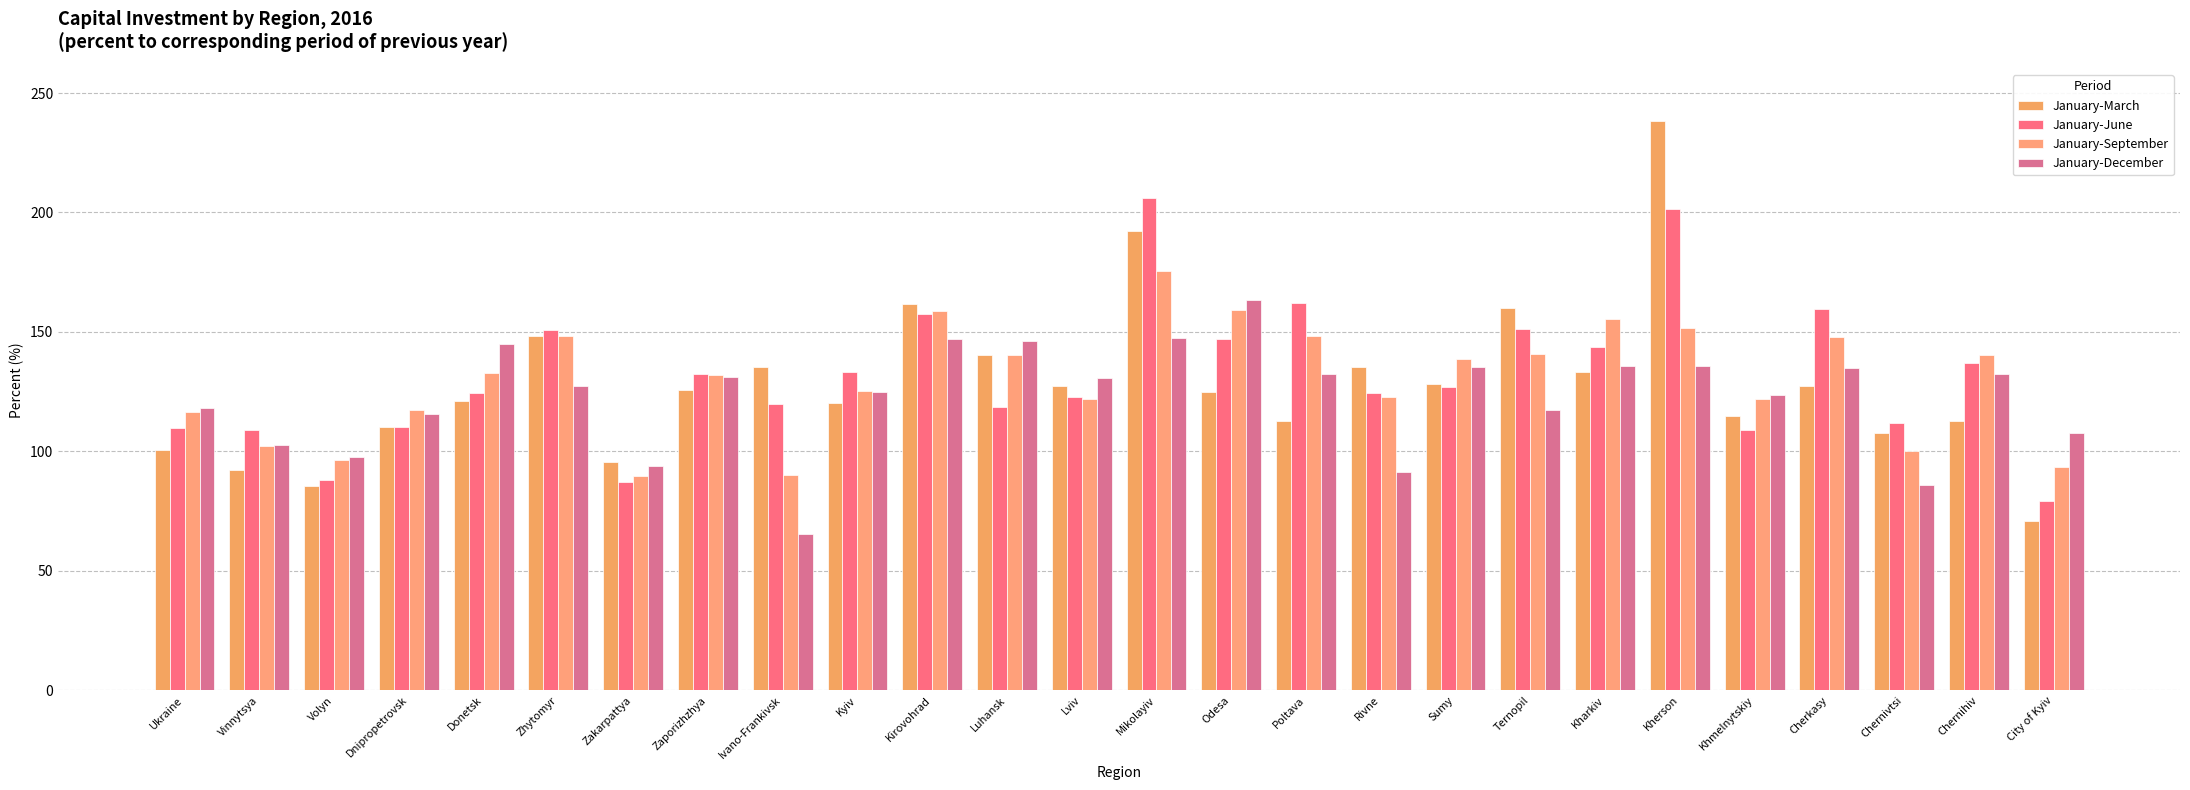

Reading right to left, extract all data points from this chart.

January-March: City of Kyiv=70.7	Chernihiv=112.6	Chernivtsi=107.7	Cherkasy=127.5	Khmelnytskiy=114.6	Kherson=238.2	Kharkiv=133.3	Ternopil=160.2	Sumy=128.2	Rivne=135.4	Poltava=112.6	Odesa=124.7	Mikolayiv=192.2	Lviv=127.2	Luhansk=140.5	Kirovohrad=161.5	Kyiv=120.1	Ivano-Frankivsk=135.5	Zaporizhzhya=125.7	Zakarpattya=95.7	Zhytomyr=148.3	Donetsk=120.9	Dnipropetrovsk=110.0	Volyn=85.3	Vinnytsya=92.1	Ukraine=100.7
January-June: City of Kyiv=79.2	Chernihiv=137.0	Chernivtsi=111.8	Cherkasy=159.5	Khmelnytskiy=108.9	Kherson=201.5	Kharkiv=143.9	Ternopil=151.2	Sumy=126.9	Rivne=124.5	Poltava=162.2	Odesa=146.9	Mikolayiv=205.9	Lviv=122.6	Luhansk=118.5	Kirovohrad=157.5	Kyiv=133.2	Ivano-Frankivsk=119.7	Zaporizhzhya=132.4	Zakarpattya=87.0	Zhytomyr=150.7	Donetsk=124.6	Dnipropetrovsk=110.4	Volyn=87.9	Vinnytsya=109.1	Ukraine=109.6
January-September: City of Kyiv=93.4	Chernihiv=140.2	Chernivtsi=100.0	Cherkasy=147.7	Khmelnytskiy=122.1	Kherson=151.6	Kharkiv=155.6	Ternopil=140.9	Sumy=138.8	Rivne=122.9	Poltava=148.4	Odesa=159.0	Mikolayiv=175.6	Lviv=122.1	Luhansk=140.2	Kirovohrad=158.8	Kyiv=125.2	Ivano-Frankivsk=90.3	Zaporizhzhya=131.9	Zakarpattya=89.9	Zhytomyr=148.5	Donetsk=132.8	Dnipropetrovsk=117.3	Volyn=96.2	Vinnytsya=102.1	Ukraine=116.4
January-December: City of Kyiv=107.5	Chernihiv=132.5	Chernivtsi=85.9	Cherkasy=135.0	Khmelnytskiy=123.4	Kherson=135.8	Kharkiv=135.9	Ternopil=117.2	Sumy=135.4	Rivne=91.2	Poltava=132.2	Odesa=163.4	Mikolayiv=147.6	Lviv=130.7	Luhansk=146.4	Kirovohrad=147.0	Kyiv=124.8	Ivano-Frankivsk=65.3	Zaporizhzhya=131.3	Zakarpattya=93.9	Zhytomyr=127.5	Donetsk=145.1	Dnipropetrovsk=115.5	Volyn=97.5	Vinnytsya=102.5	Ukraine=118.0